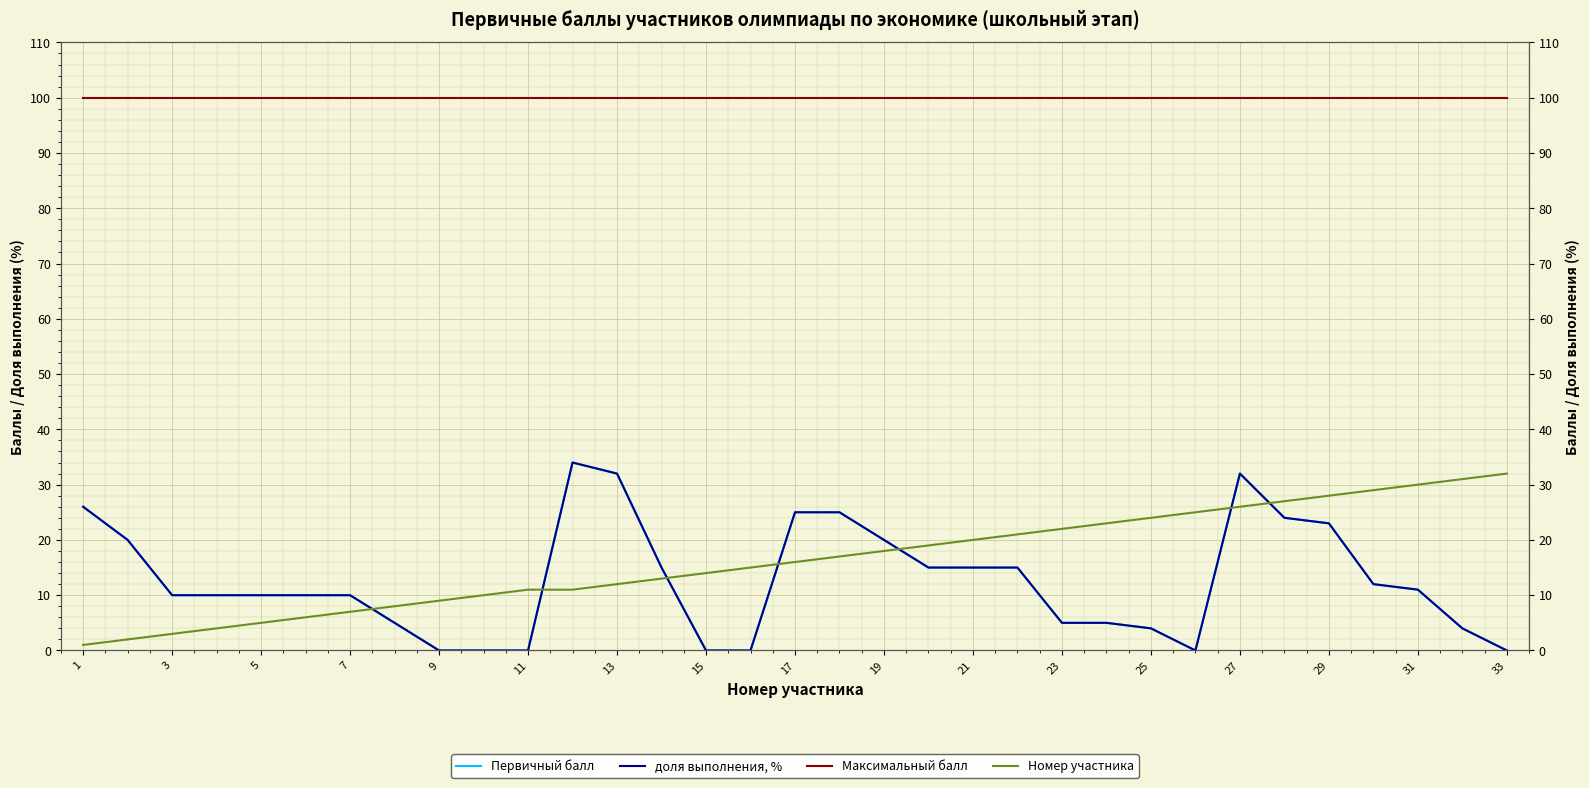

What is the greatest value displayed?

100